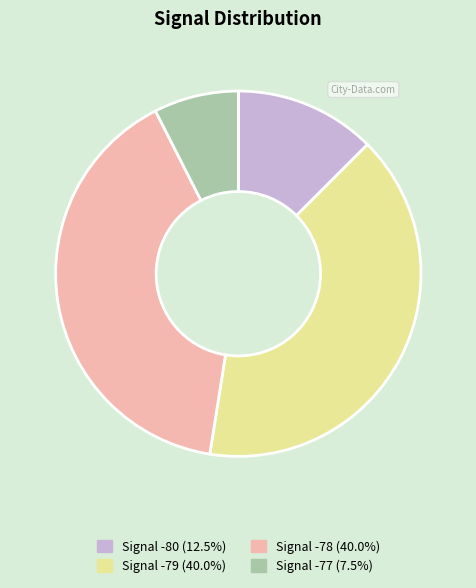

How many slices are in this pie chart?

4